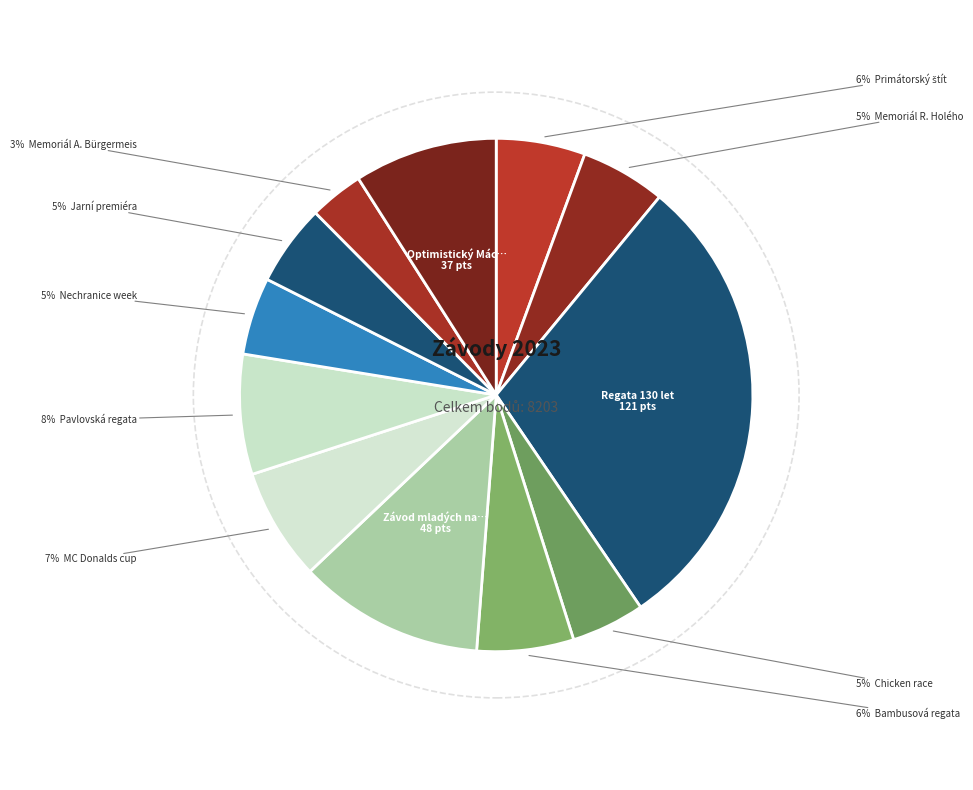

True or false: Jarní premiéra accounts for 1% of the total.

False